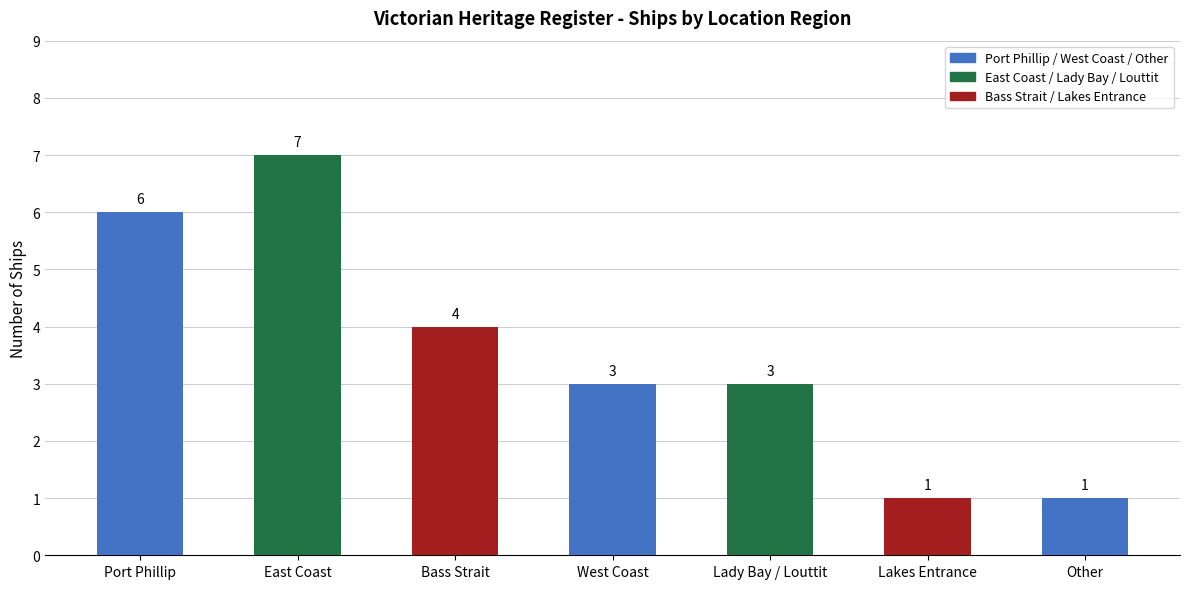

What is the maximum value shown in the chart?

7